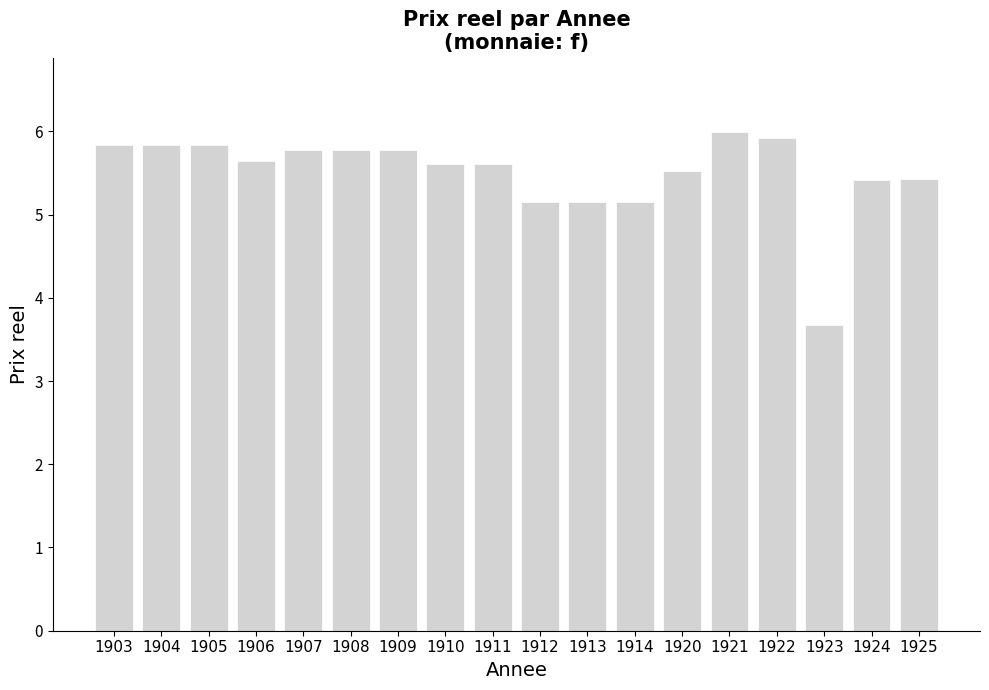

What is the sum of the values at 1921 and 1925?

11.4